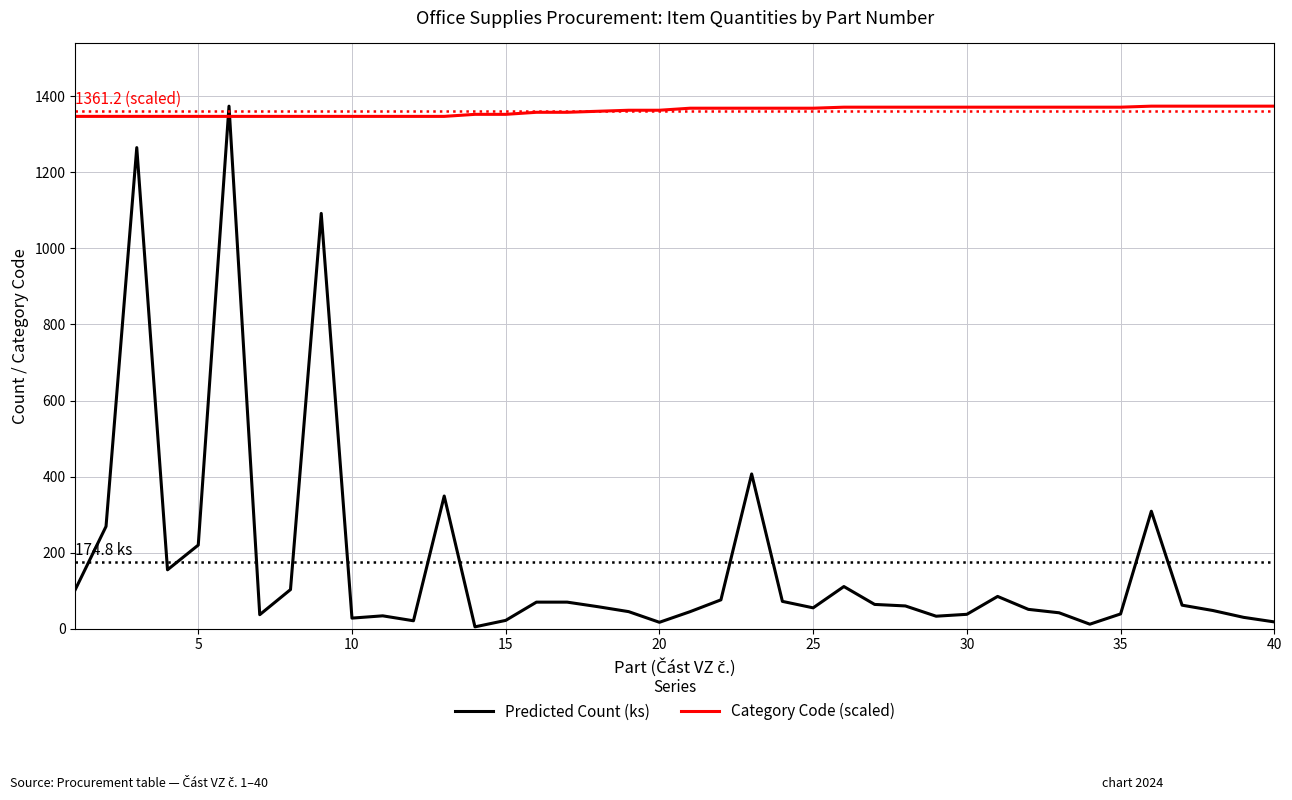

List the series in order of their overall mean, highest first.

Category Code (scaled), Predicted Count (ks)